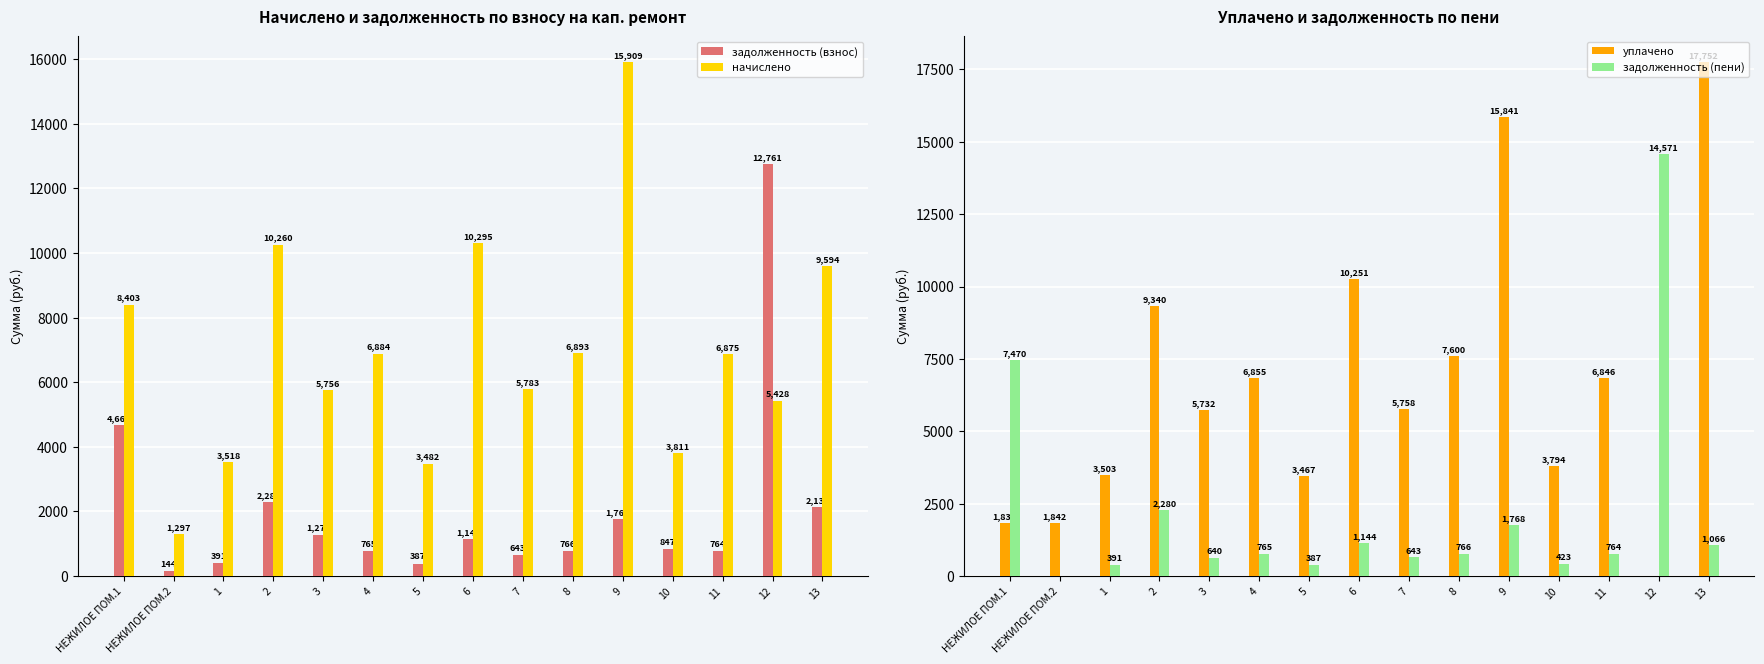

The начислено series shows 1730.8 at 7. True or false?

False